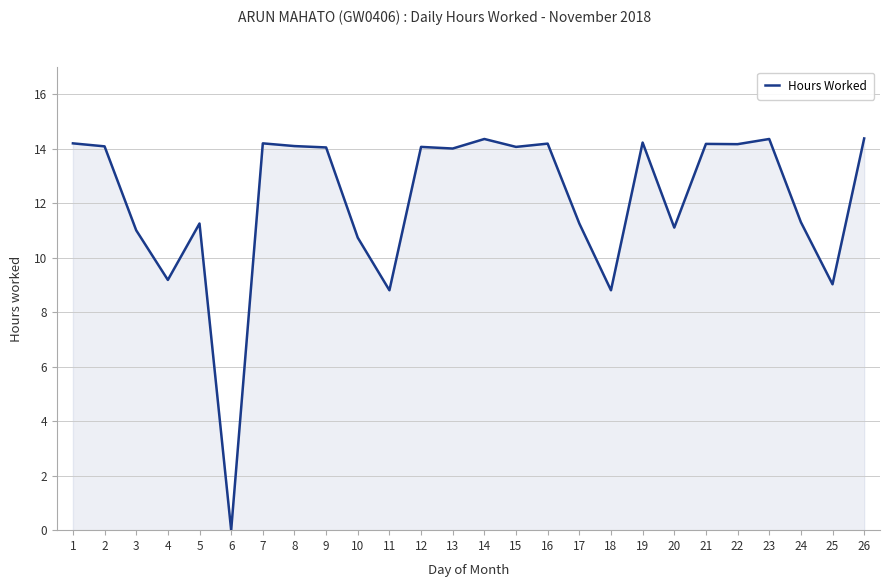

True or false: the data shows 20.4 at 8.

False